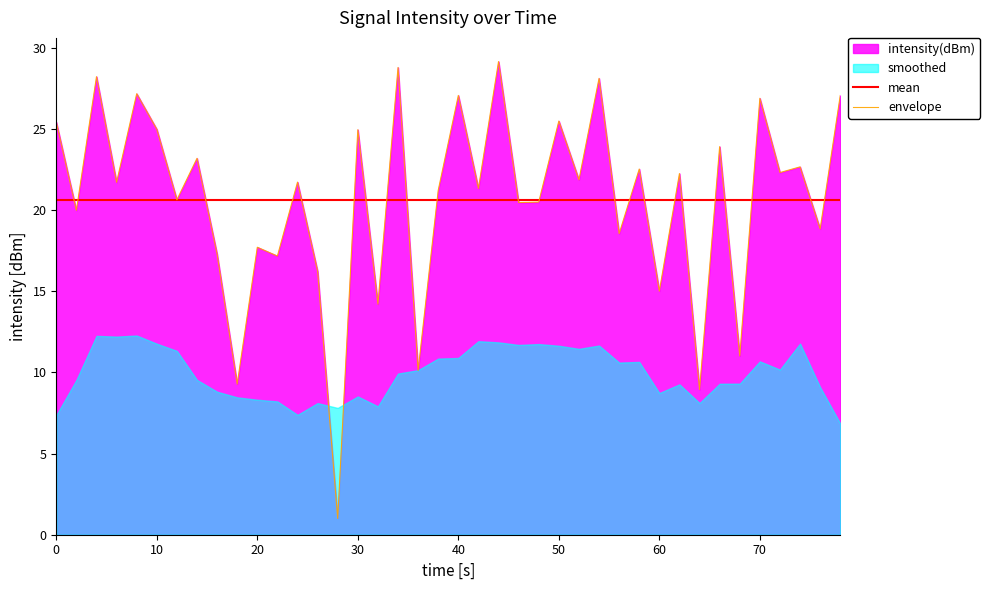

True or false: mean and envelope cross at least once.

True